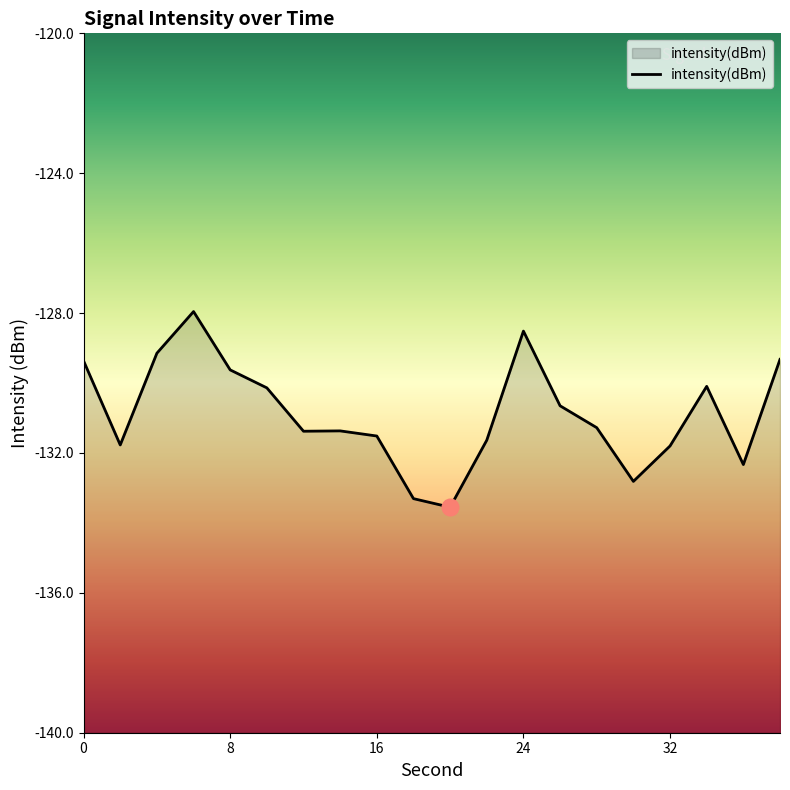

Does the chart have visible grid lines?

No